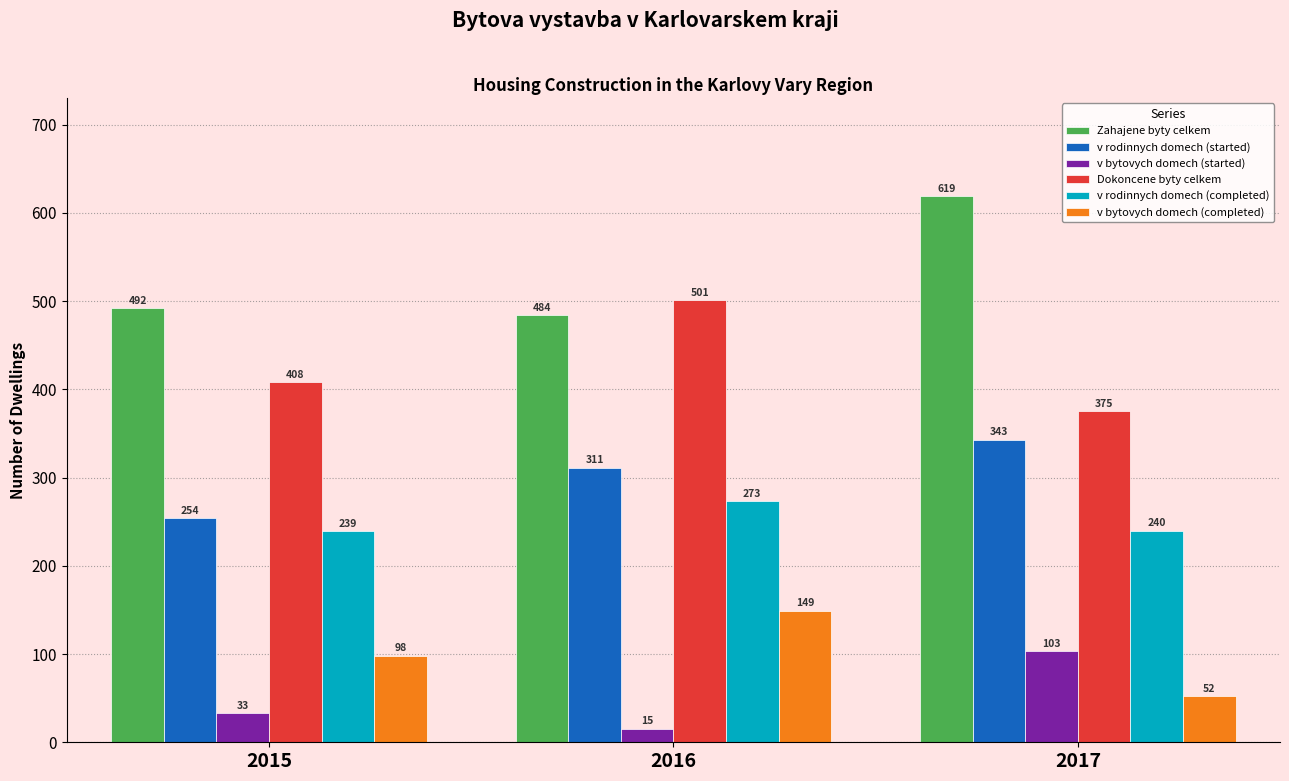

What is the smallest value displayed?

15